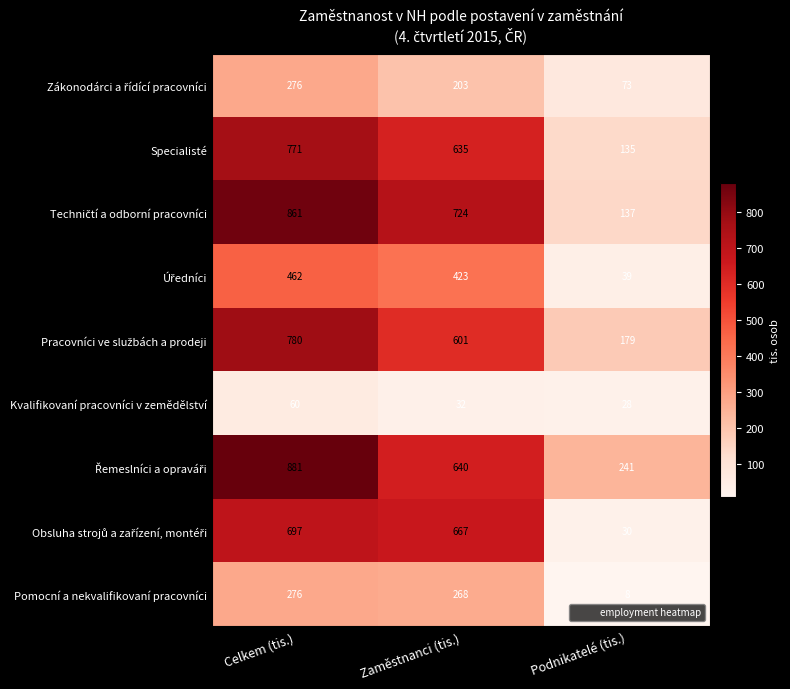

What is the difference between the maximum and minimum values in the Kvalifikovaní pracovníci v zemědělství series?

32